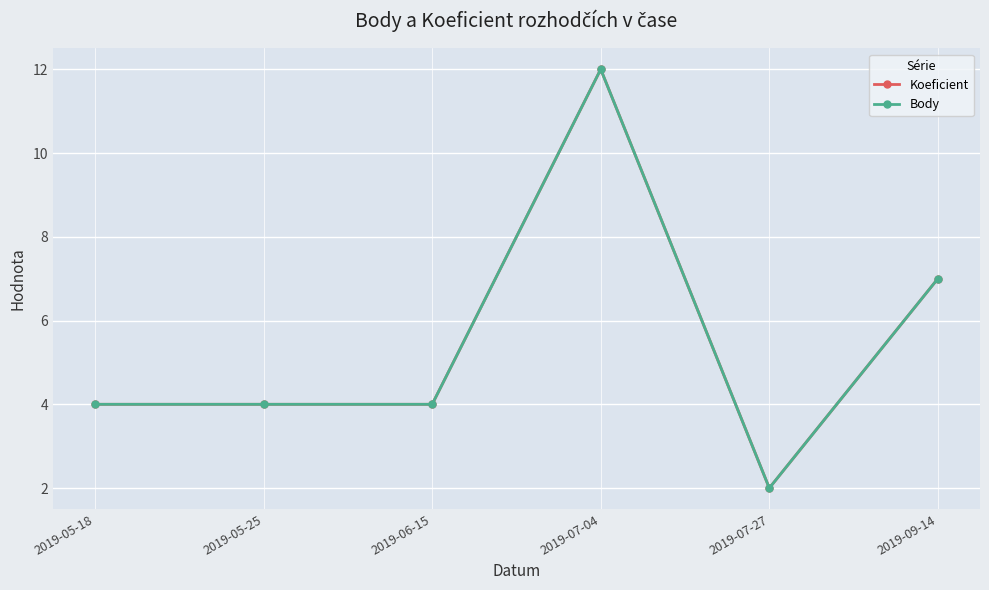

Count the Body values in the range 4 to 7.

4